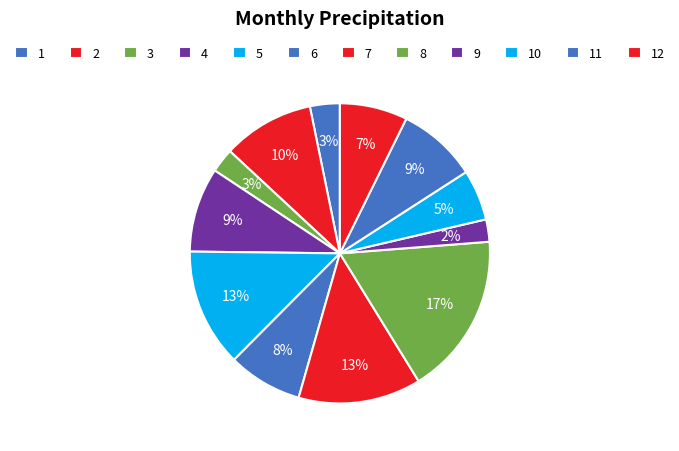

True or false: 9 accounts for 14% of the total.

False